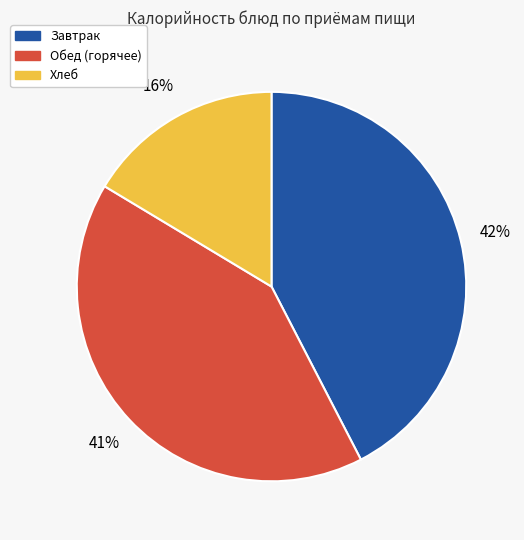

Is there a majority slice in this chart?

No